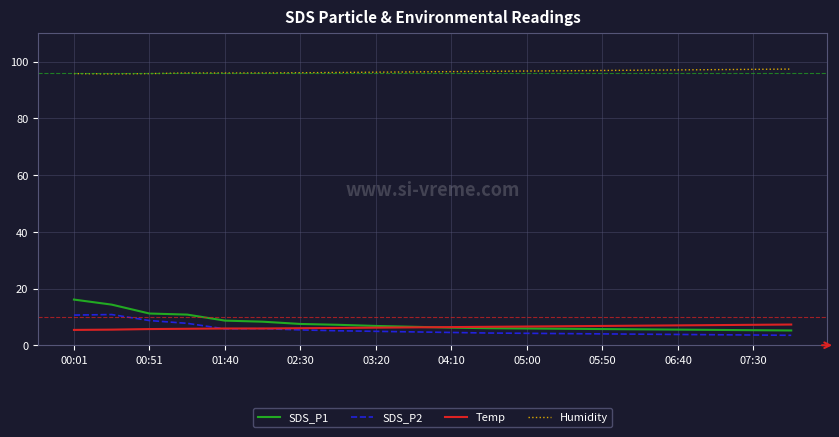

True or false: SDS_P2 and Humidity cross at least once.

False